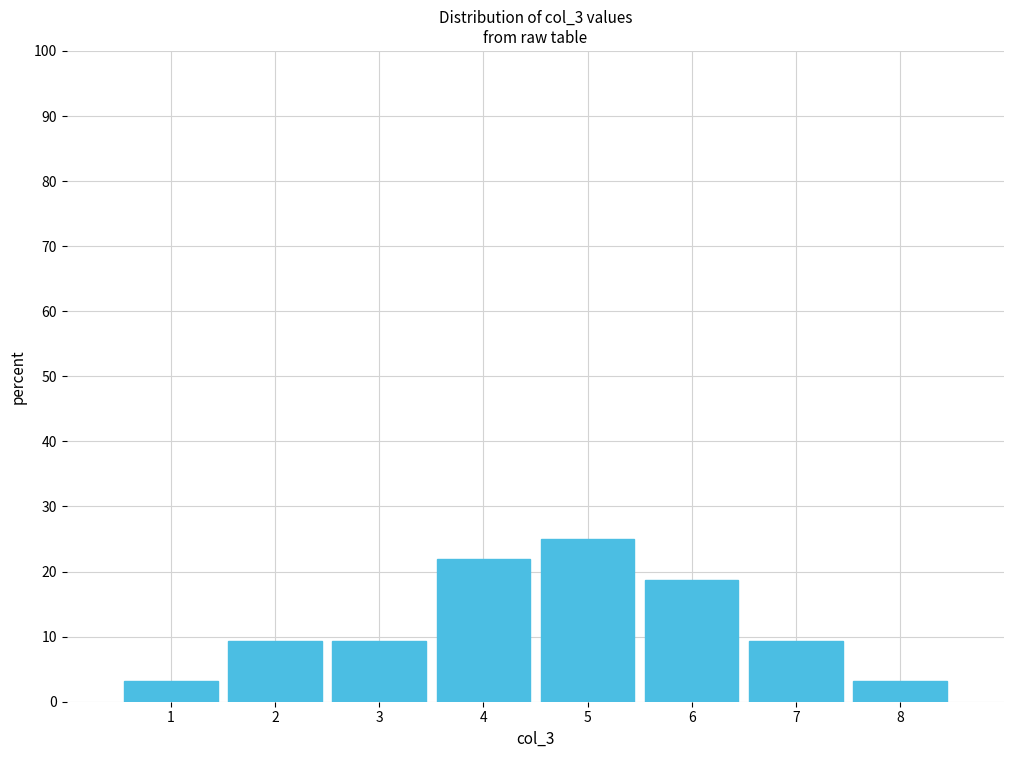

What is the height of the bar covering 3.5 to 4.5 on the x-axis? The values are not printed on the chart, so give them approximately, as read against the axis.

22